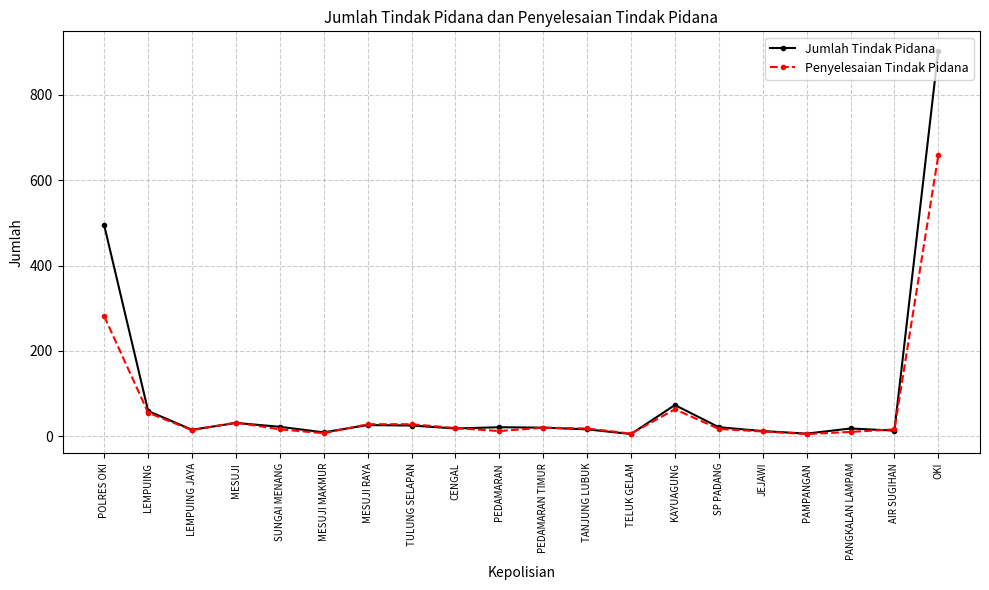

The value of Jumlah Tindak Pidana at AIR SUGIHAN is 13. True or false?

True